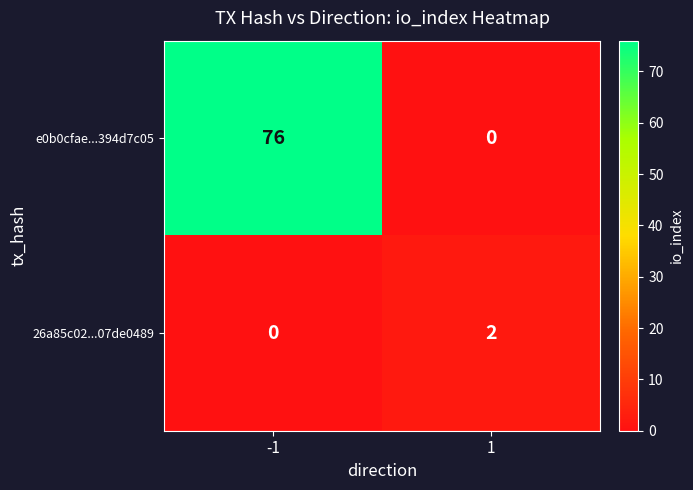

Rank the series by their maximum value, from lowest to highest.

26a85c02...07de0489, e0b0cfae...394d7c05